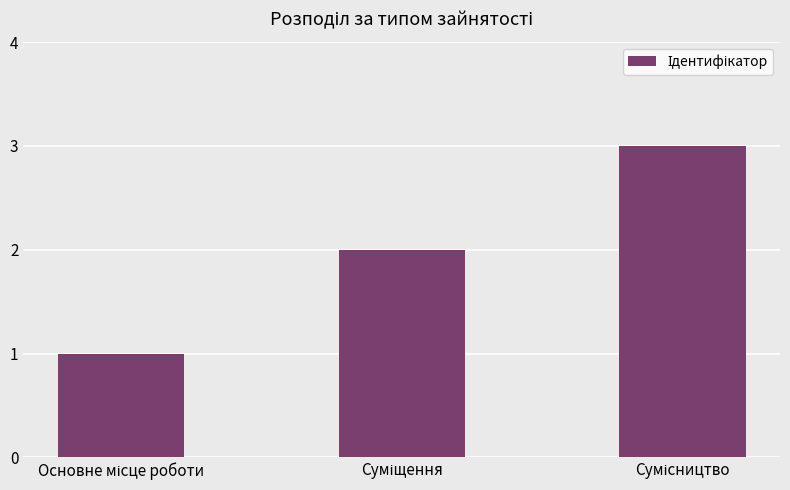

Reading left to right, extract all data points from this chart.

1	2	3